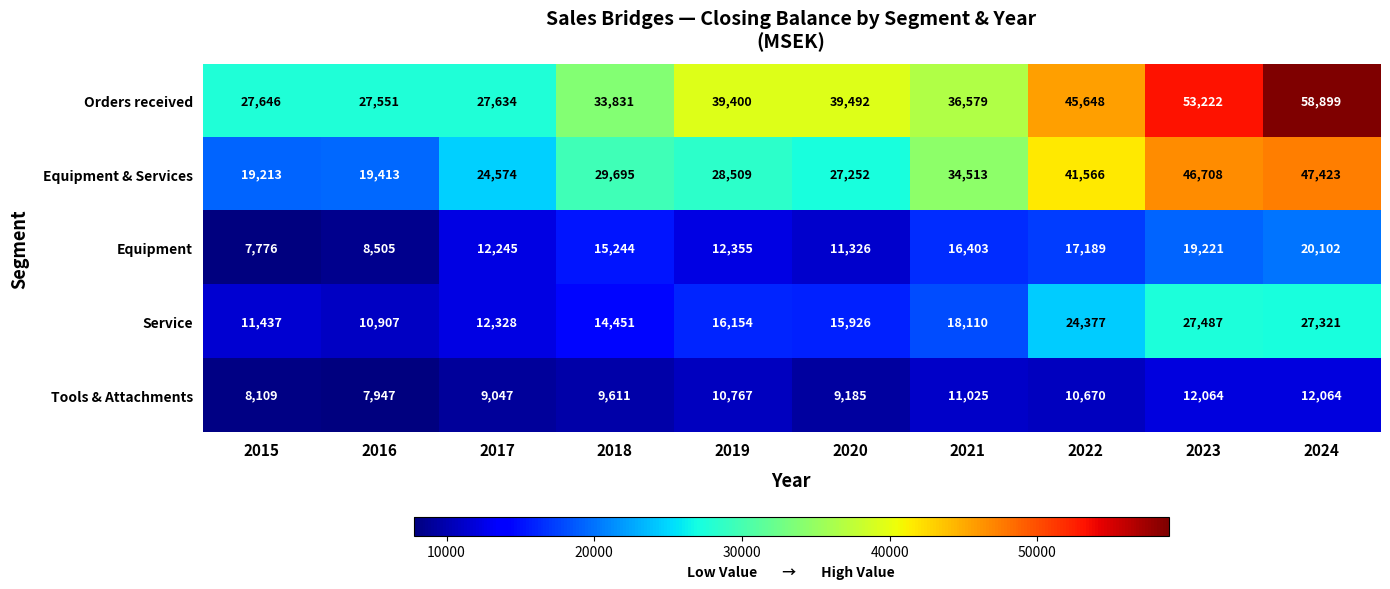

At which label does Tools & Attachments first exceed 10670?

2019